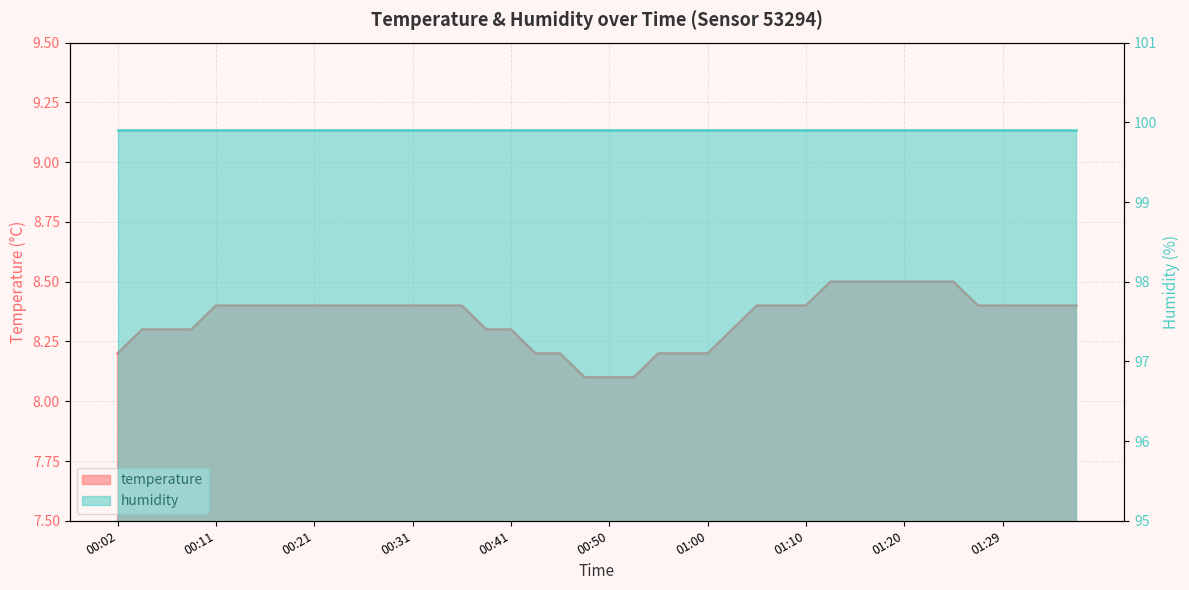

Reading right to left, extract all data points from this chart.

01:37=8.4	01:34=8.4	01:32=8.4	01:29=8.4	01:27=8.4	01:25=8.5	01:22=8.5	01:20=8.5	01:17=8.5	01:15=8.5	01:12=8.5	01:10=8.4	01:07=8.4	01:05=8.4	01:03=8.3	01:00=8.2	00:58=8.2	00:55=8.2	00:53=8.1	00:50=8.1	00:48=8.1	00:46=8.2	00:43=8.2	00:41=8.3	00:38=8.3	00:36=8.4	00:33=8.4	00:31=8.4	00:28=8.4	00:26=8.4	00:24=8.4	00:21=8.4	00:19=8.4	00:16=8.4	00:14=8.4	00:11=8.4	00:09=8.3	00:07=8.3	00:04=8.3	00:02=8.2